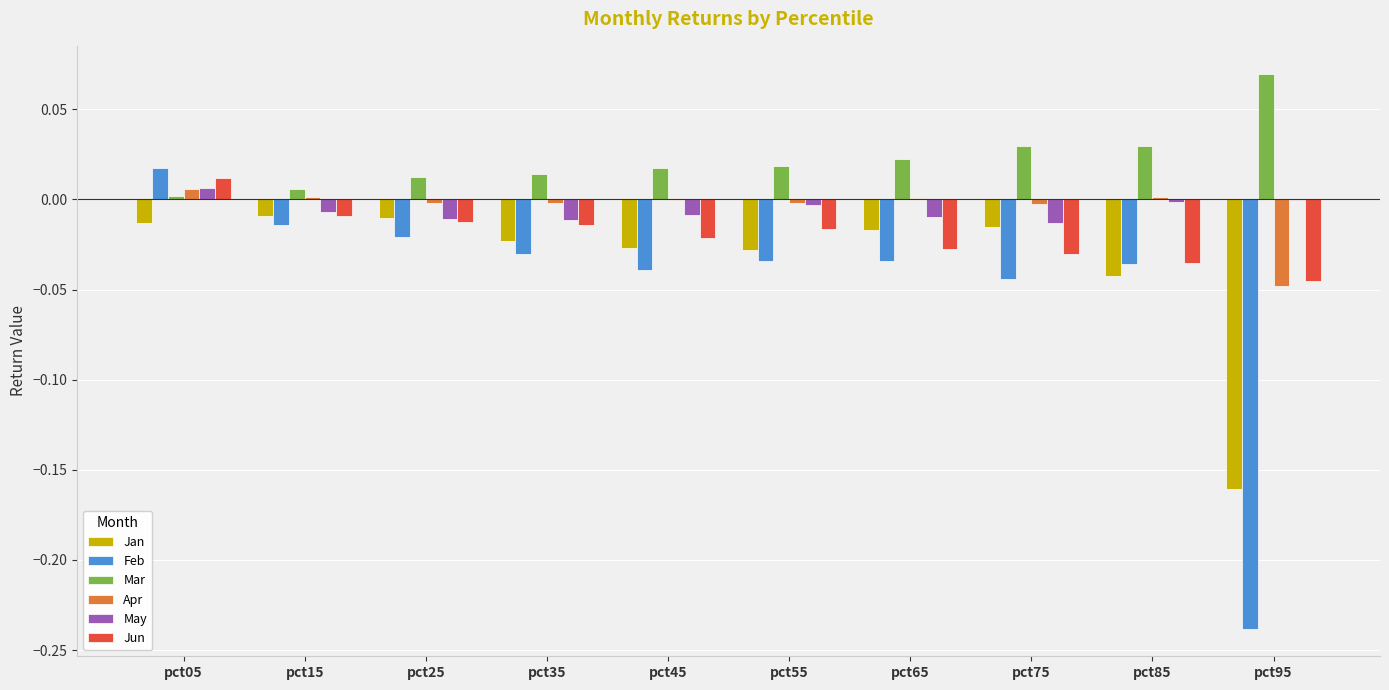

Which category has the highest value across all series?

pct95